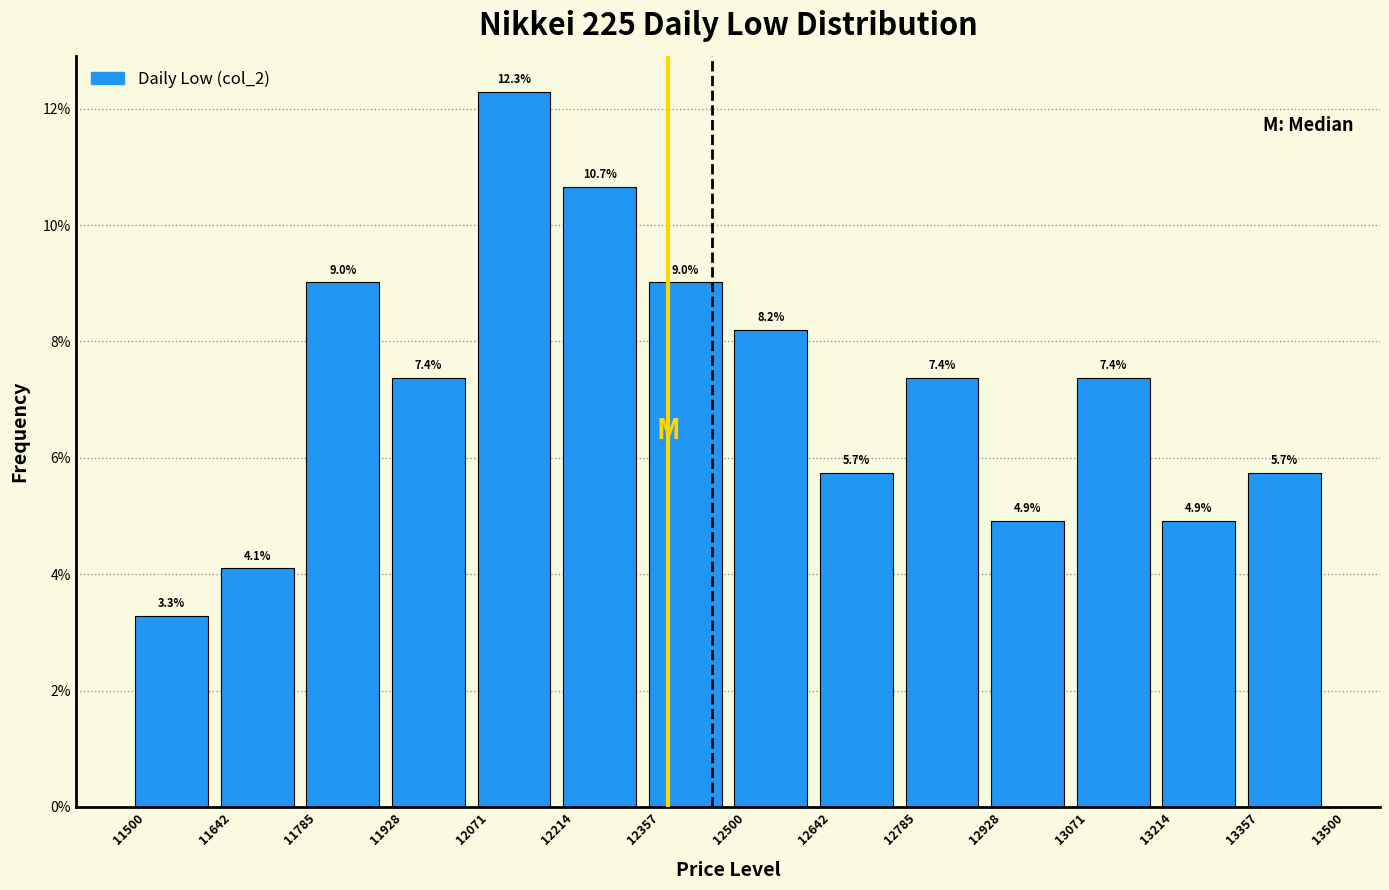

Reading left to right, transcribe this chart: for each bar, give the range it covers on the x-axis and its height.

11500 to 11642: 3.3
11642 to 11785: 4.1
11785 to 11928: 9.0
11928 to 12071: 7.4
12071 to 12214: 12.3
12214 to 12357: 10.7
12357 to 12500: 9.0
12500 to 12642: 8.2
12642 to 12785: 5.7
12785 to 12928: 7.4
12928 to 13071: 4.9
13071 to 13214: 7.4
13214 to 13357: 4.9
13357 to 13500: 5.7